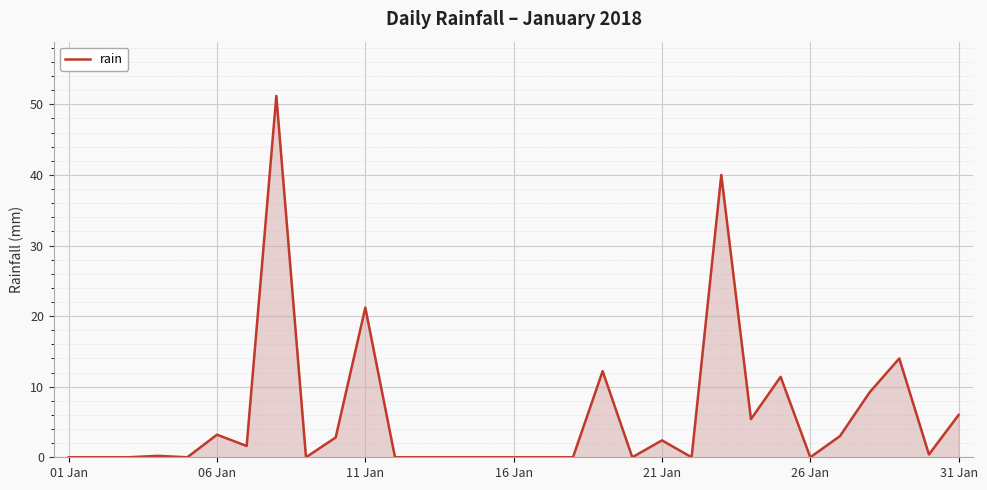

What is the greatest value displayed?

51.2